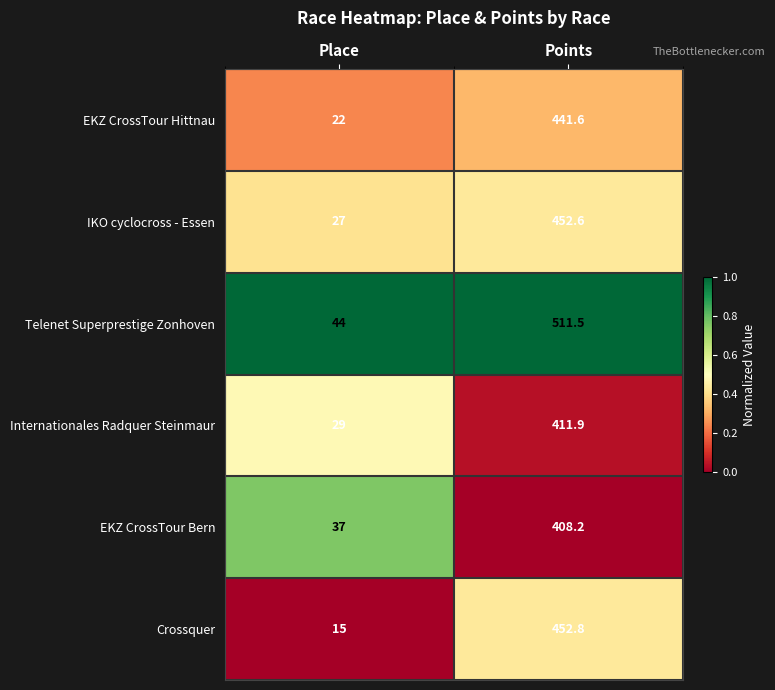

What is the sum of all EKZ CrossTour Bern values?

445.2